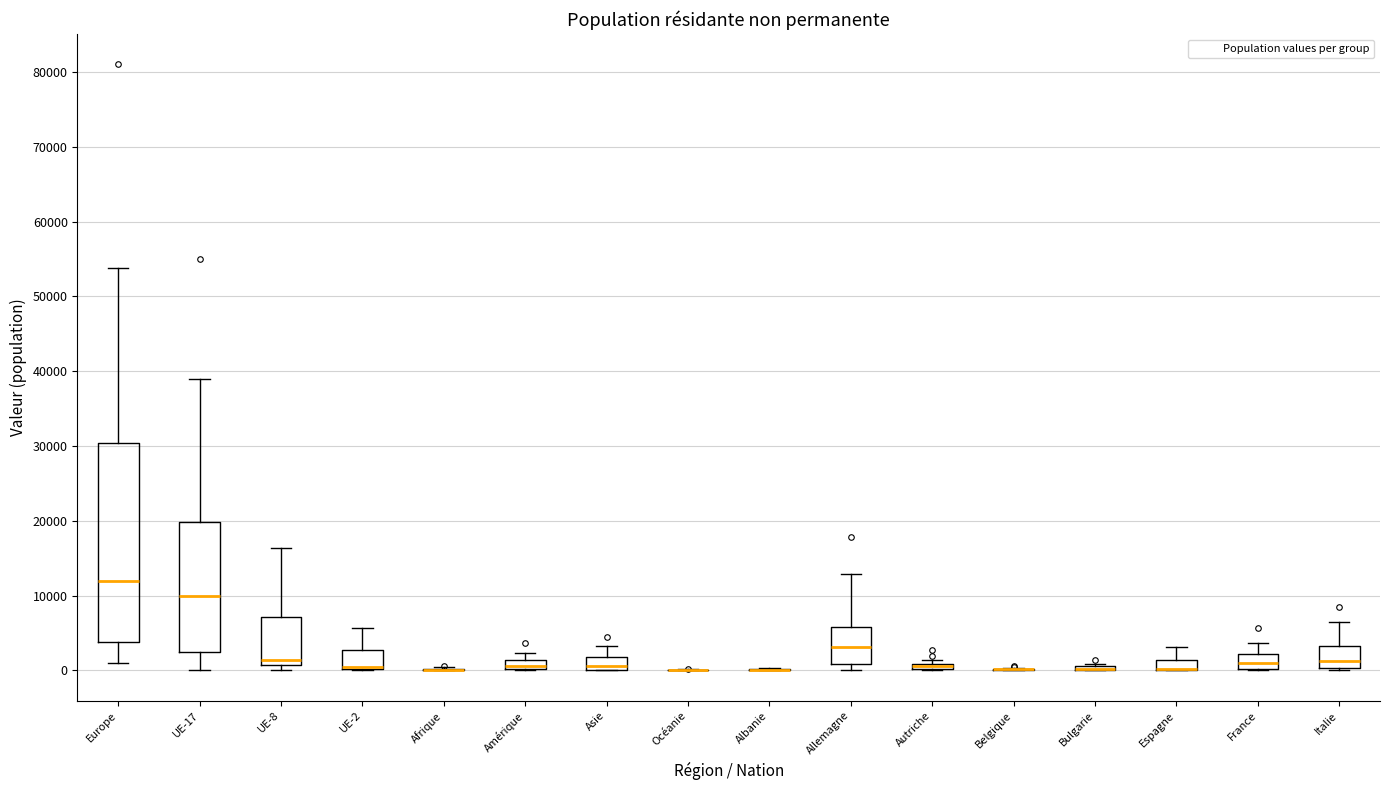

Which box is the tallest, from its lower edge to its upper edge?

Europe